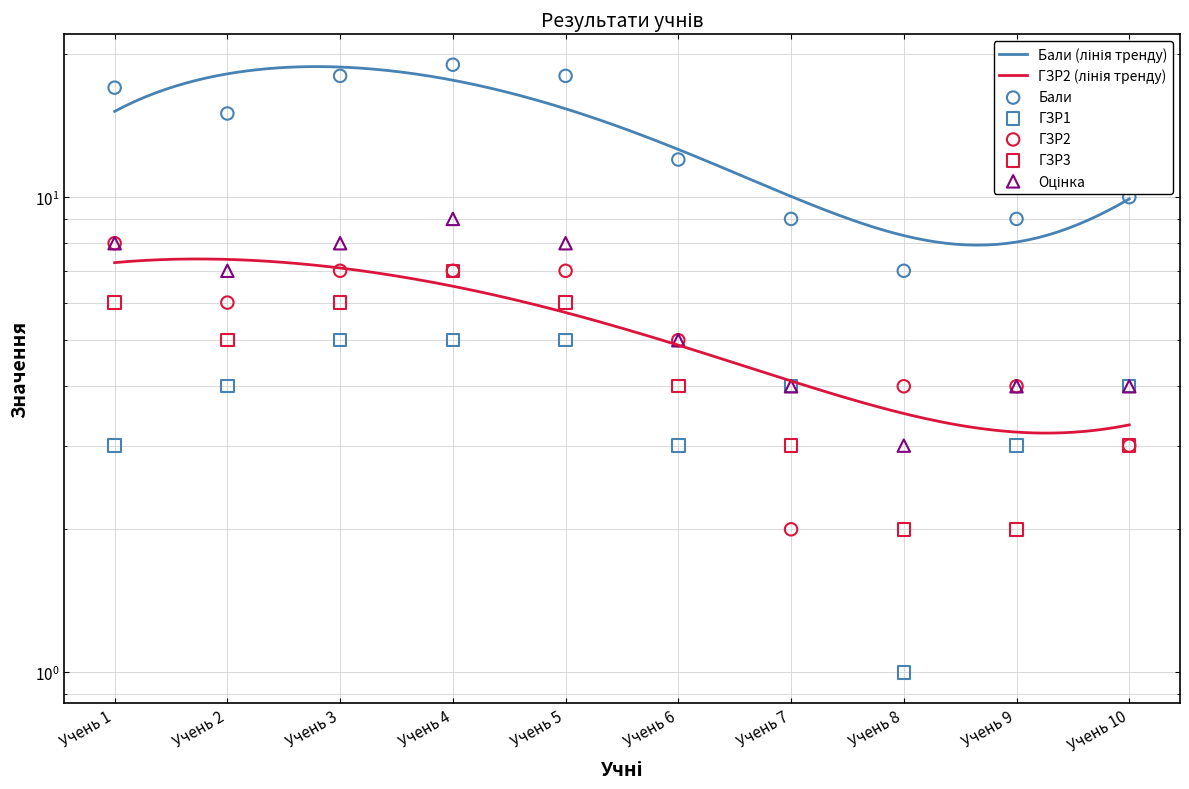

What is the total value across all series at Учень 6?

29